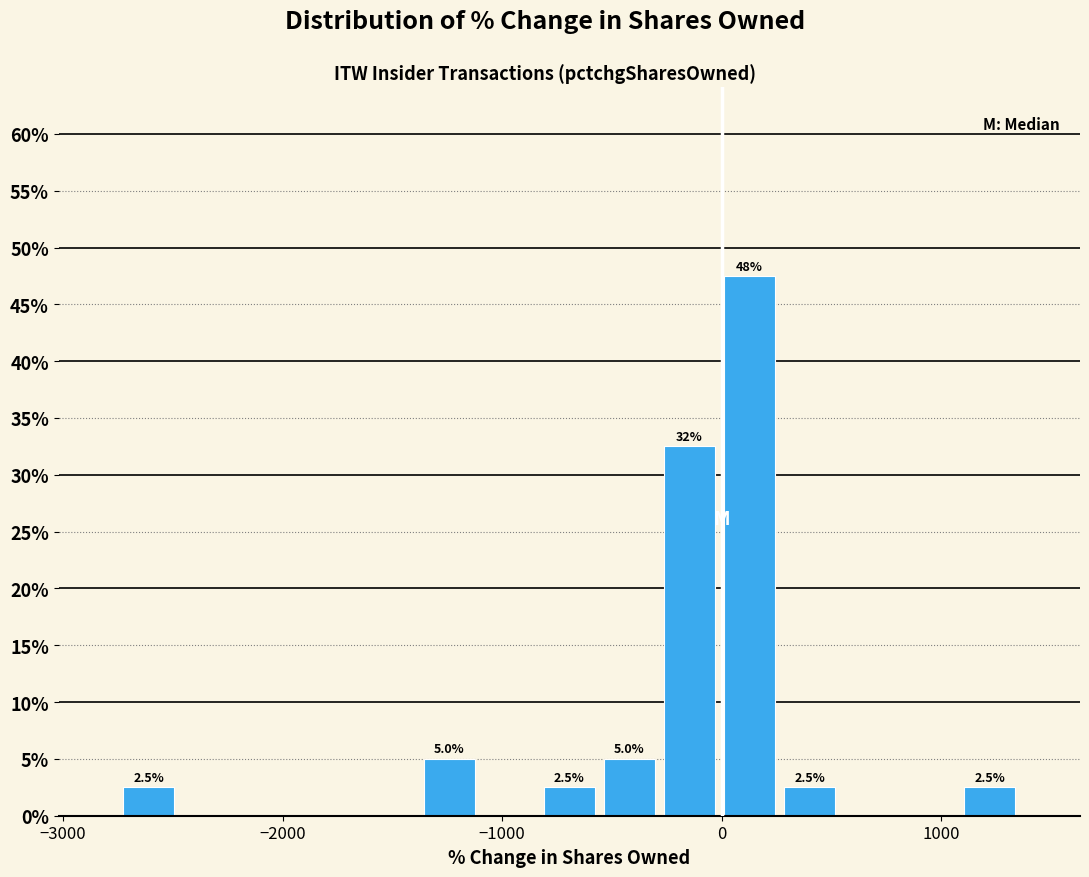

Around what value on the x-axis is the tallest bar? Give the approximate position of its centre, as read against the axis.

100